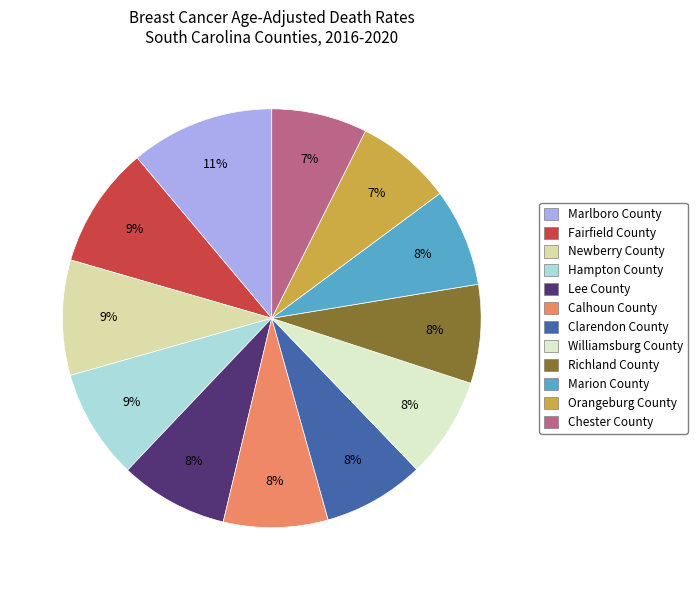

Rank the categories by value from highest to lowest.

Marlboro County, Fairfield County, Newberry County, Hampton County, Lee County, Calhoun County, Clarendon County, Williamsburg County, Richland County, Marion County, Orangeburg County, Chester County